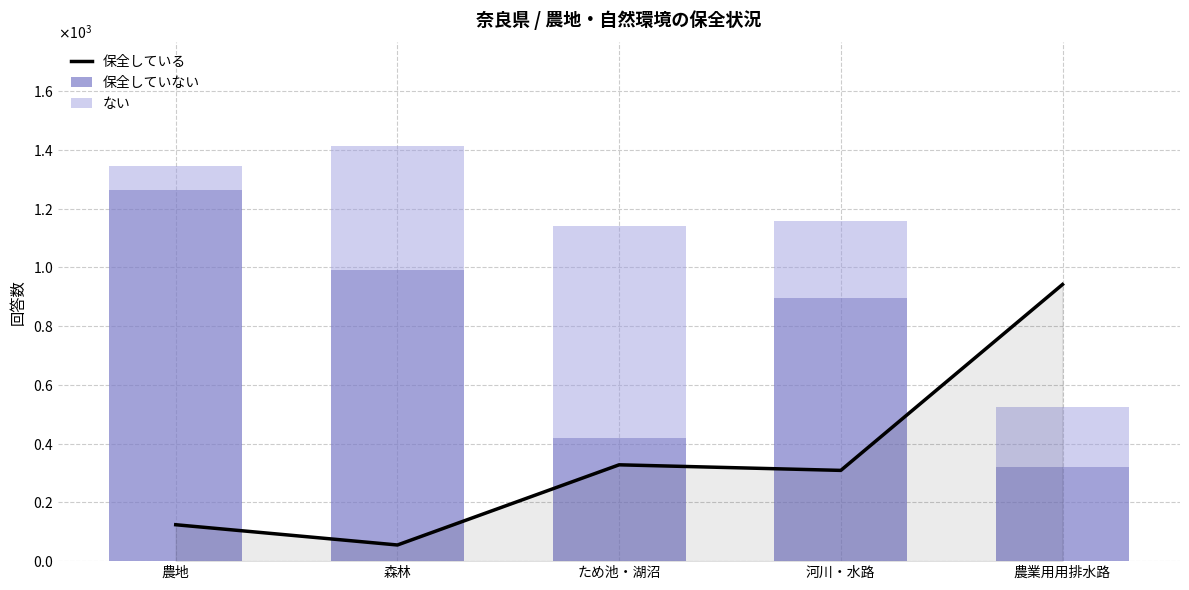

Reading left to right, extract all data points from this chart.

保全している: 農地=124	森林=55	ため池・湖沼=328	河川・水路=309	農業用用排水路=942
保全していない: 農地=1264	森林=992	ため池・湖沼=420	河川・水路=896	農業用用排水路=322
ない: 農地=80	森林=421	ため池・湖沼=720	河川・水路=263	農業用用排水路=204